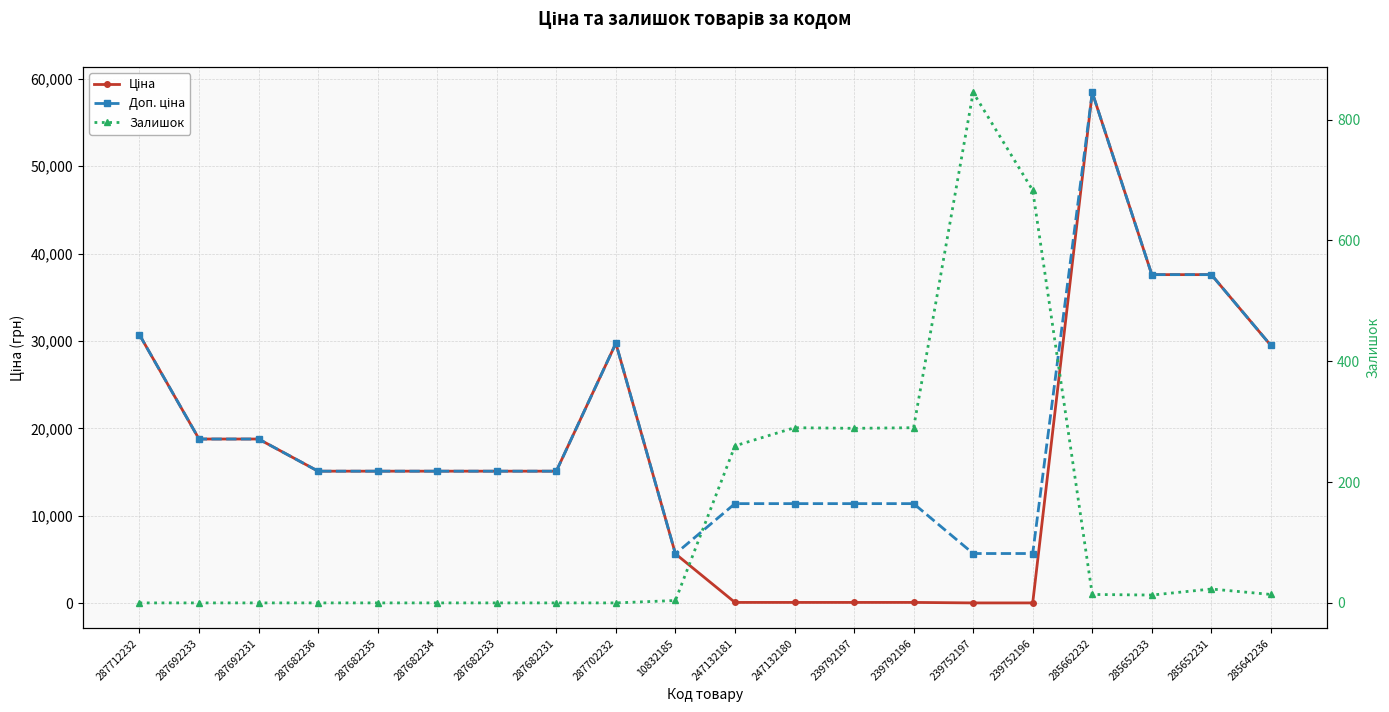

Which category has the highest value in the Залишок series?

239752197